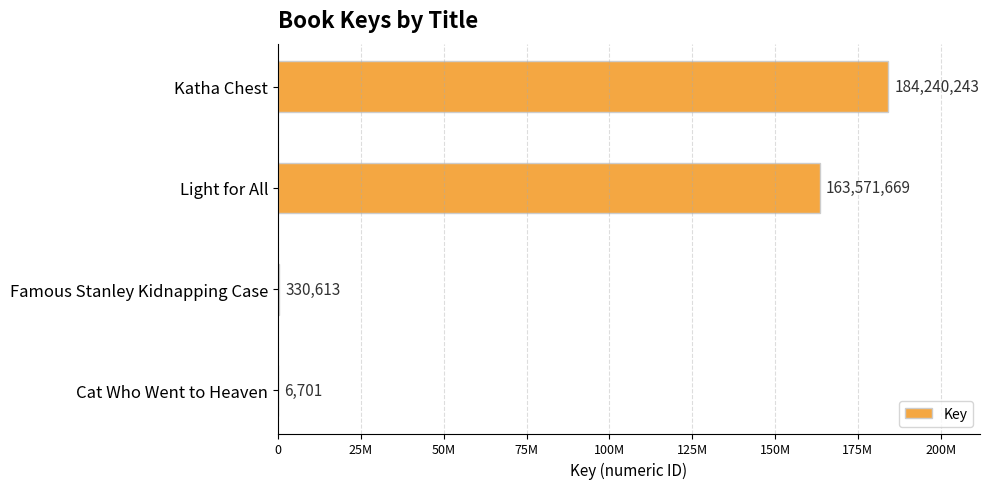

What is the greatest value displayed?

184240243